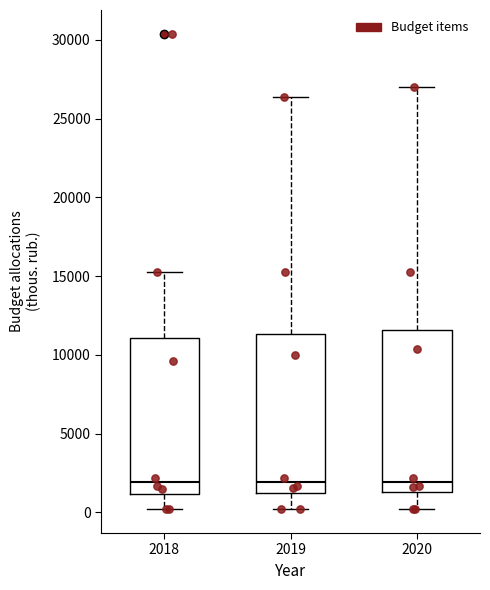

Reading left to right, transcribe this box plot: for each box, give where its median line is, the range the box spans, and where its two whiskers end, as read against the y-axis. The values are not printed on the chart, so give them approximately, as read against the axis.

2018: median 2000, box 1000 to 11000, whiskers 0 to 15500
2019: median 2000, box 1000 to 11500, whiskers 0 to 26500
2020: median 2000, box 1500 to 11500, whiskers 0 to 27000